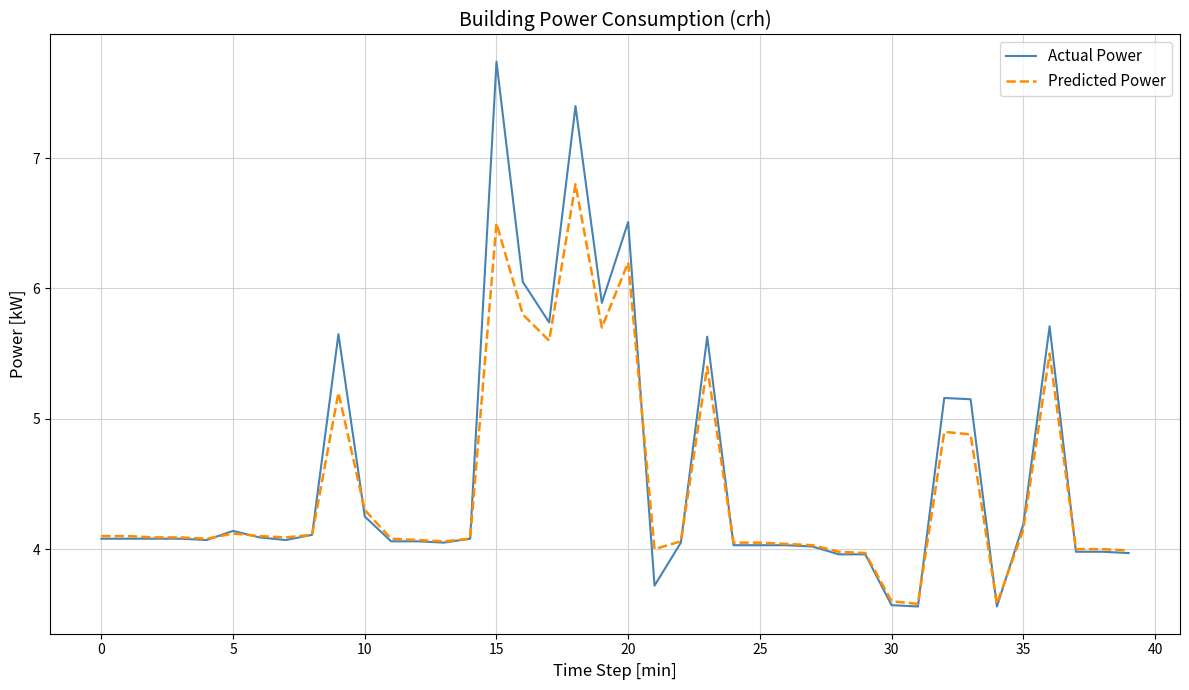

List the series in order of their peak value, lowest first.

Predicted Power, Actual Power